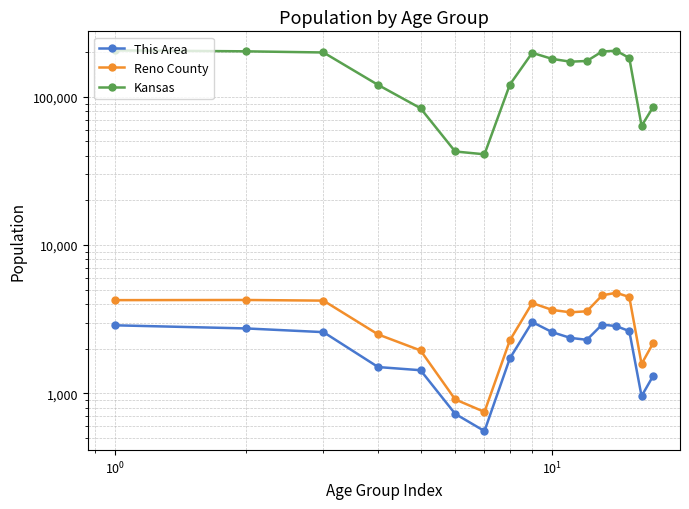

At how many categories does at least one series exceed 203606?

2